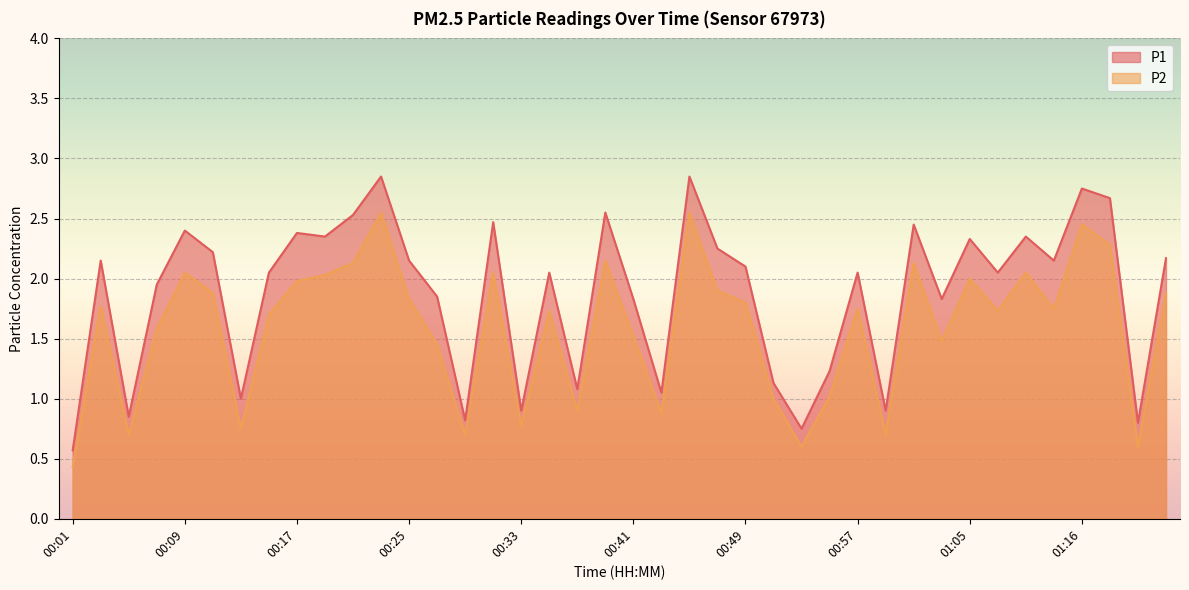

At which label does P1 first exceed 2?

00:03